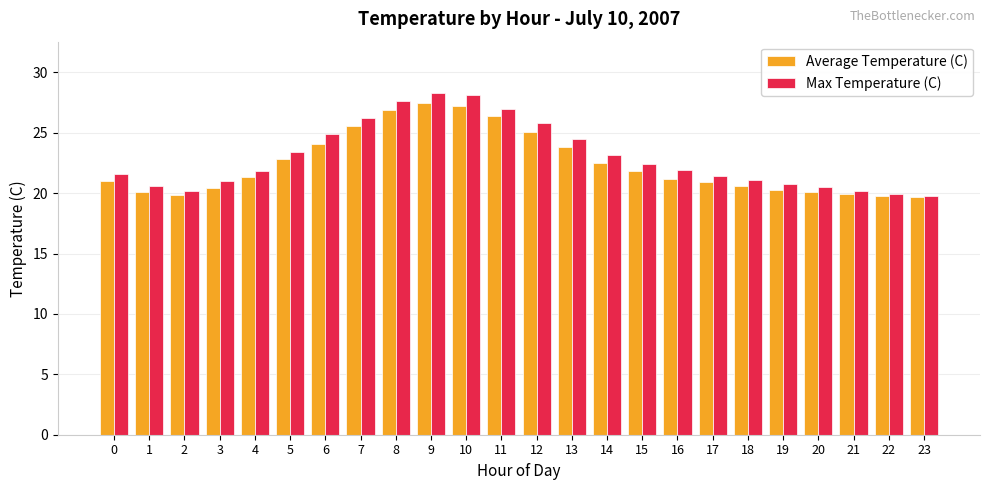

What is the total value across all series at 23?

39.5